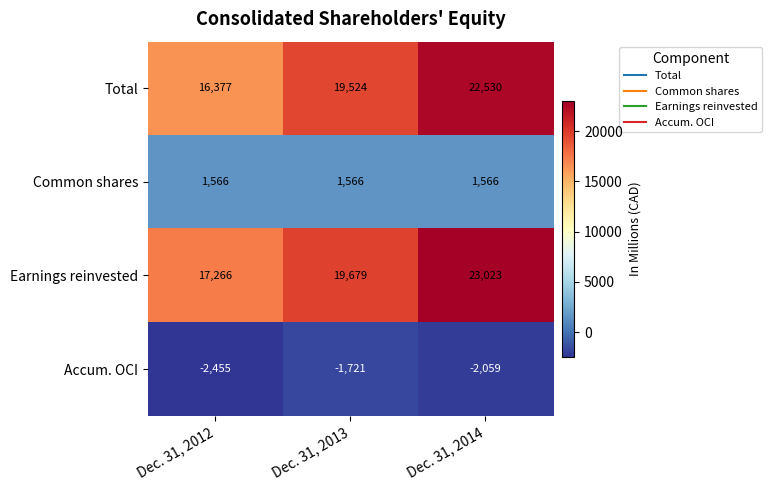

What is the average value of the Total series?

19477